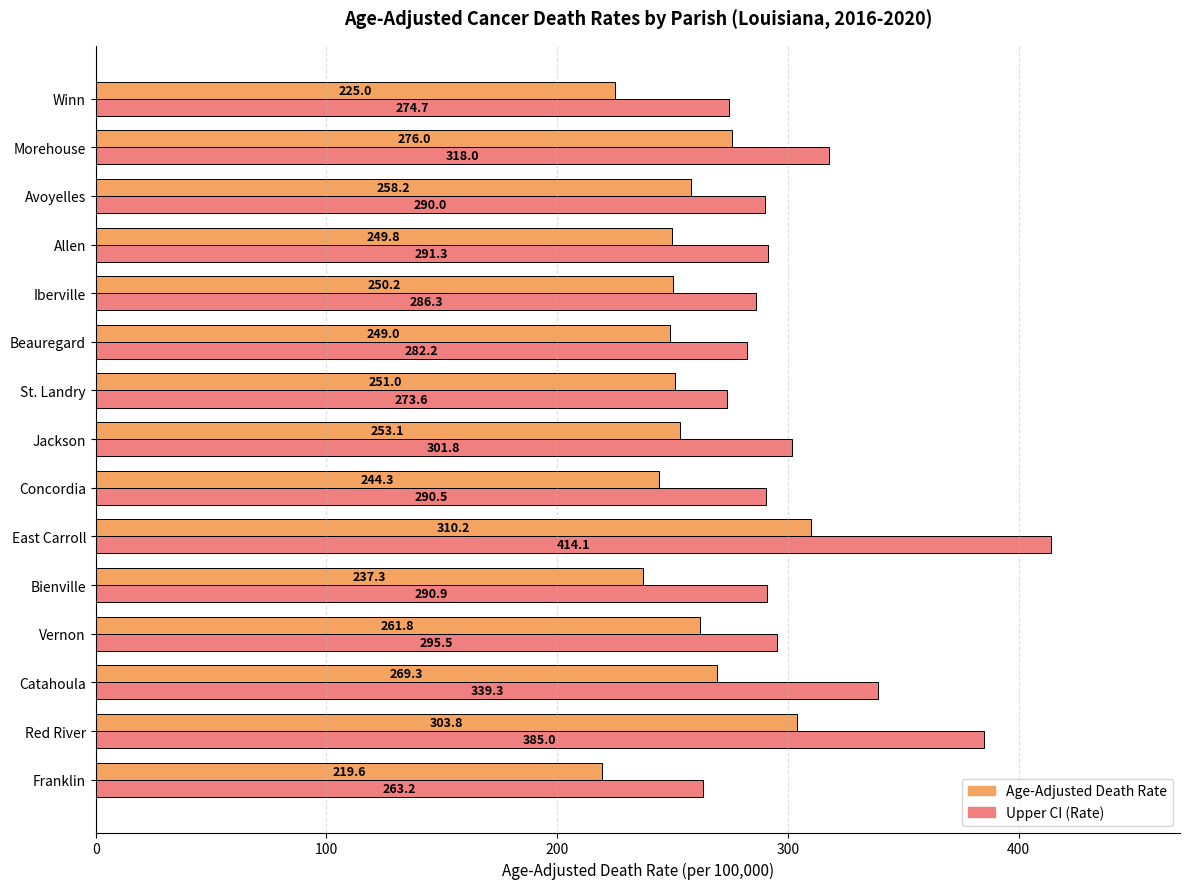

Which series has the widest spread of values?

Upper CI (Rate)